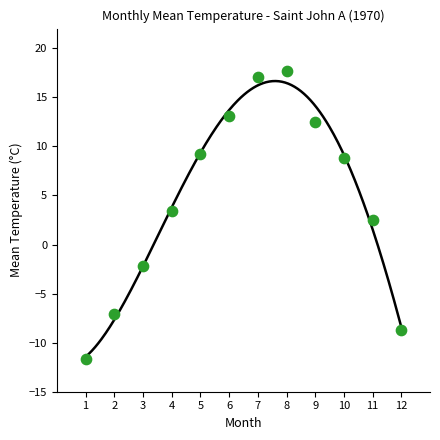

What is the average X value?

6.5